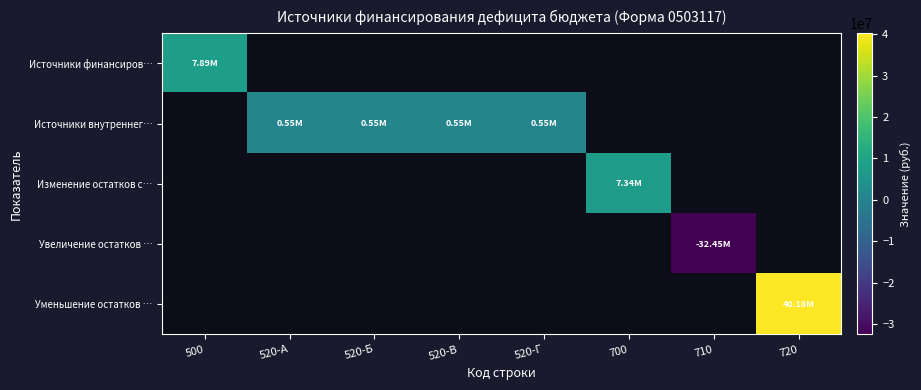

What is the smallest value displayed?

-32449365.1